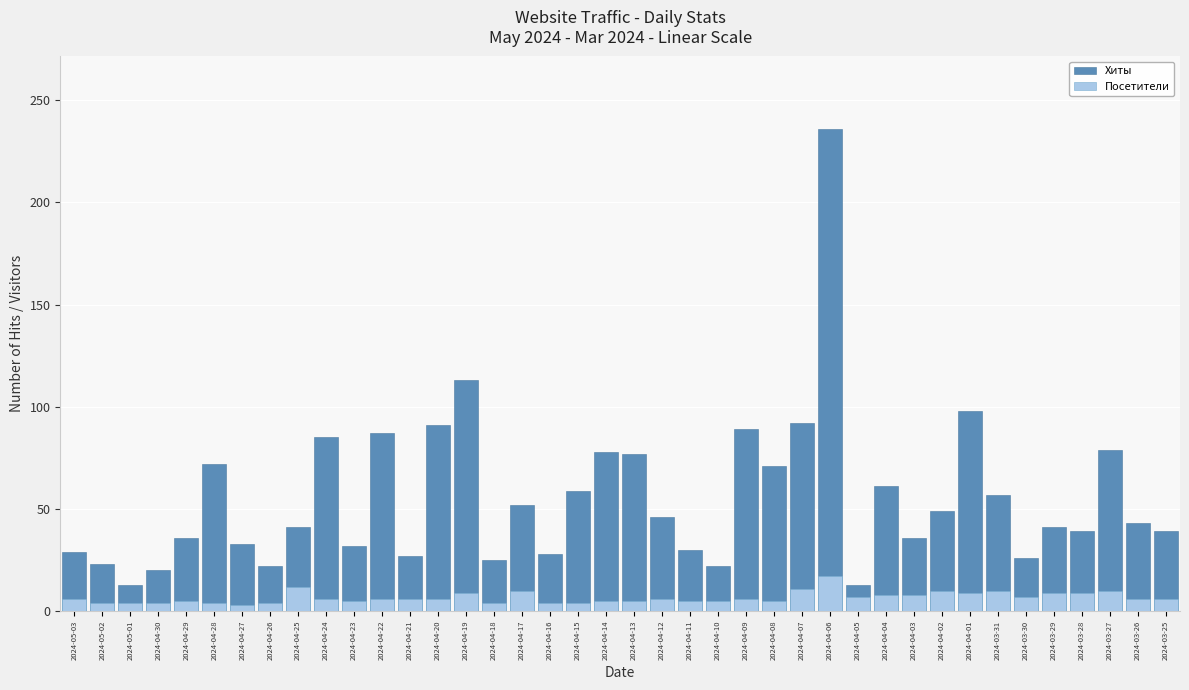

What is the spread (max minus min) of values at 2024-04-29?

31